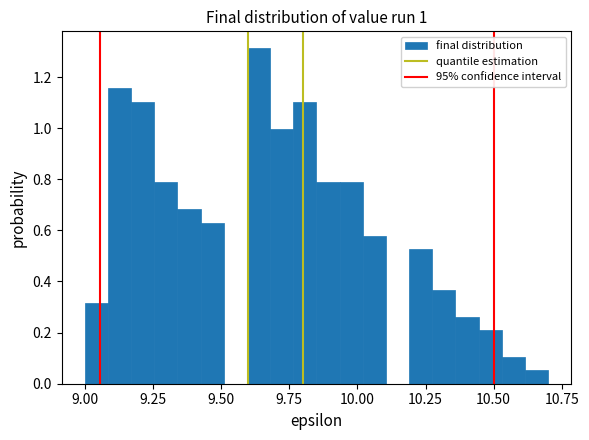

Around what value on the x-axis is the tallest bar? Give the approximate position of its centre, as read against the axis.

9.65